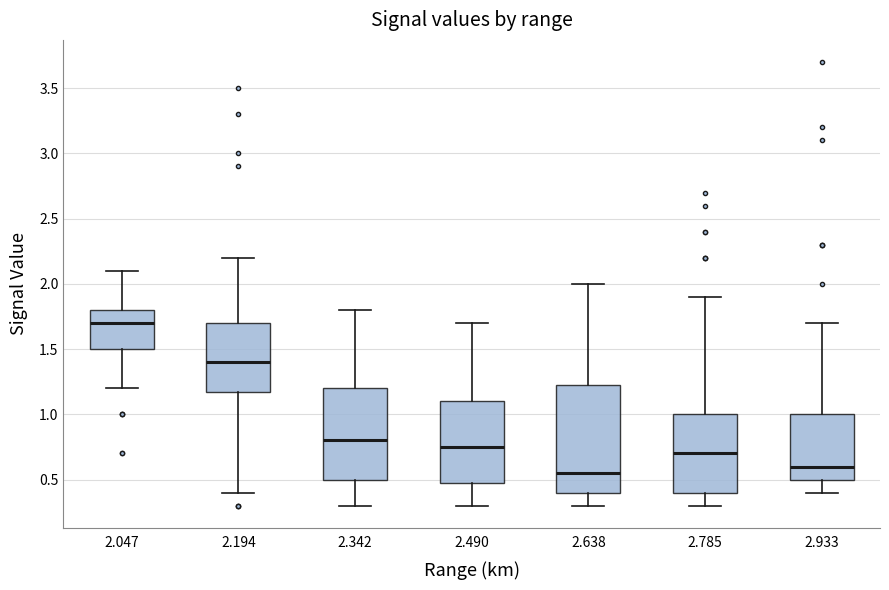

Where is the lower edge of the box at x = 2.342 on the y-axis? The values are not printed on the chart, so give them approximately, as read against the axis.

0.50